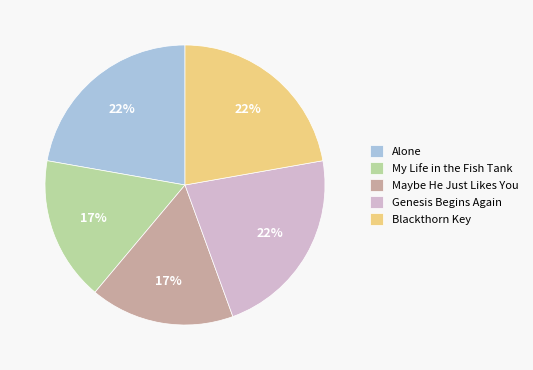

To the nearest percent, what is the average slice percentage?

20%